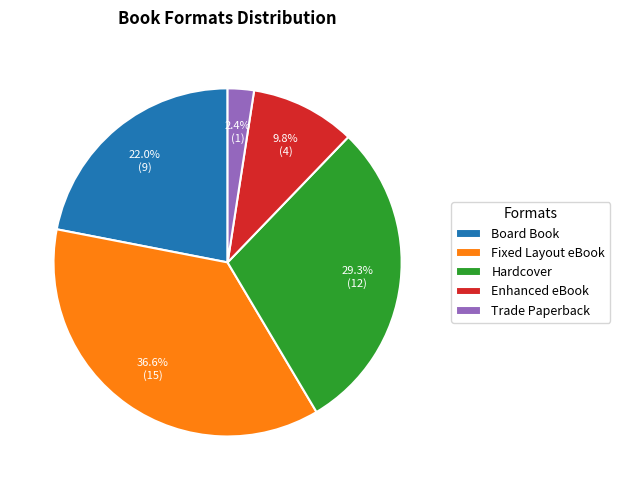

Count the number of slices in the pie.

5